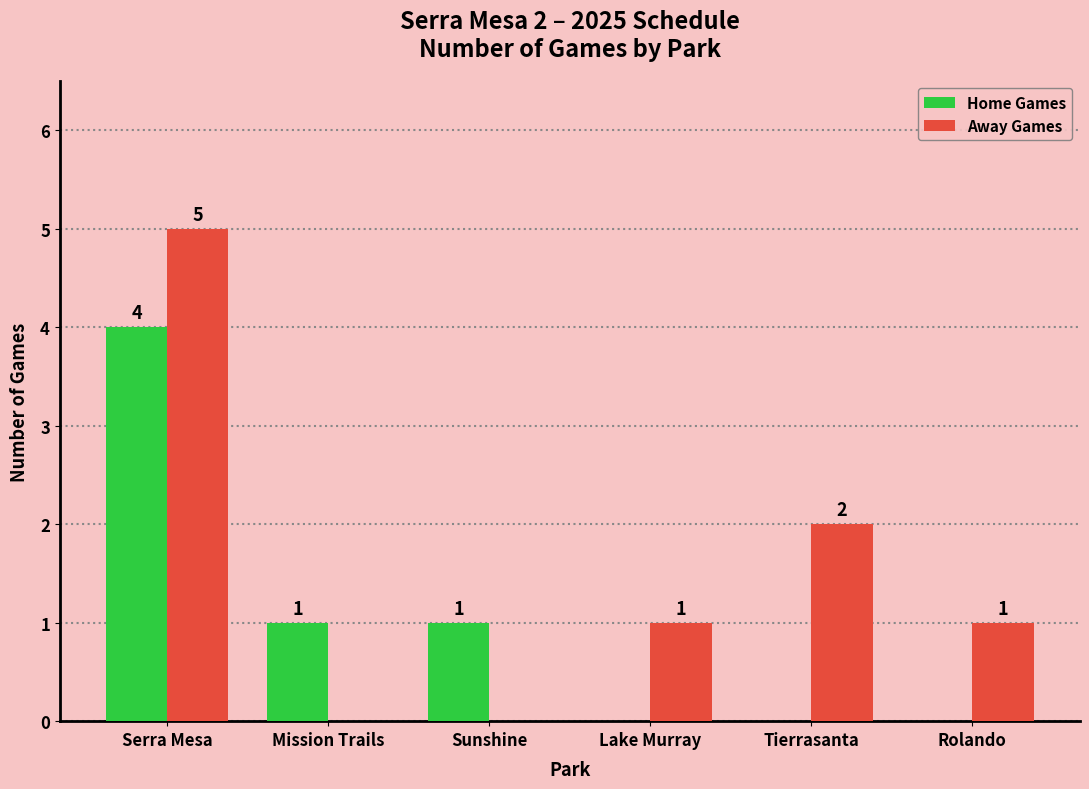

Is it true that Home Games equals 4 at Serra Mesa?

True